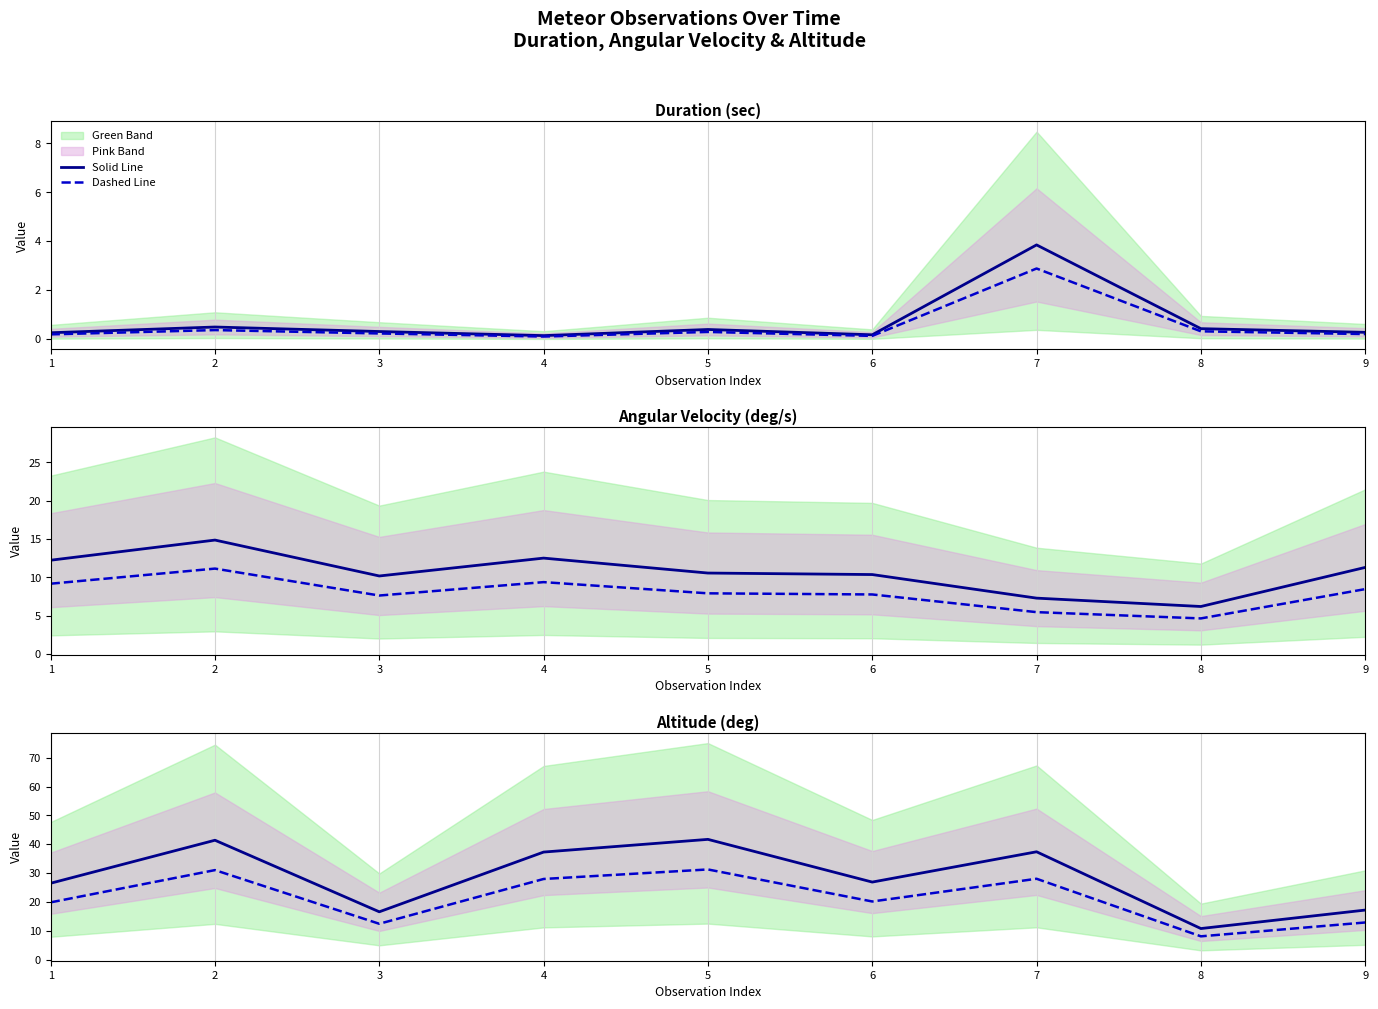

What is the sum of the Solid Line values at 7 and 4?

74.7